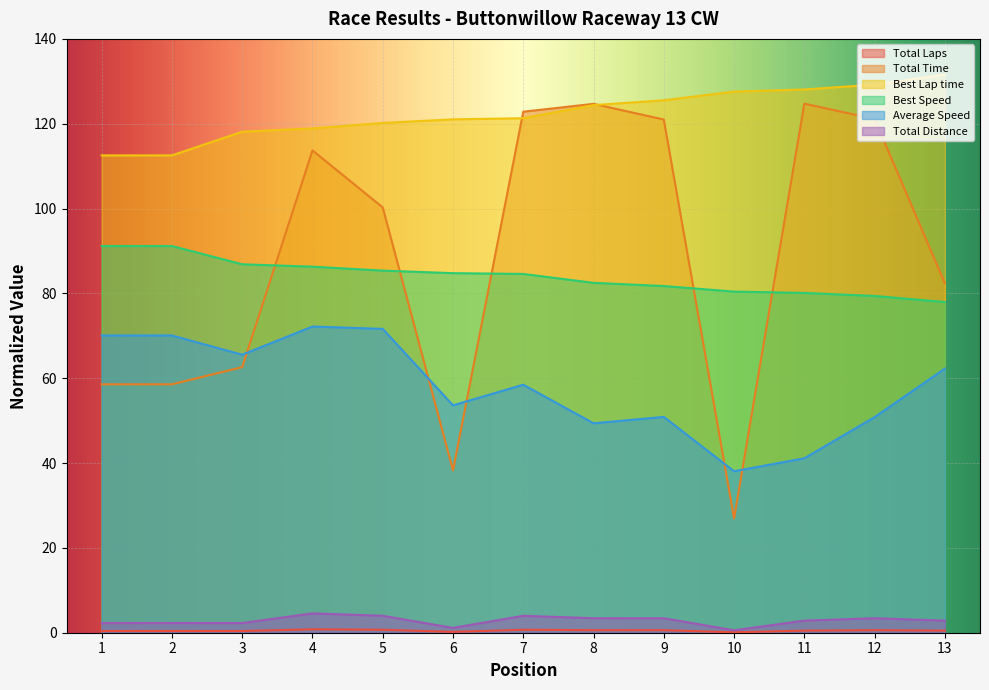

True or false: Total Laps and Best Lap time cross at least once.

False